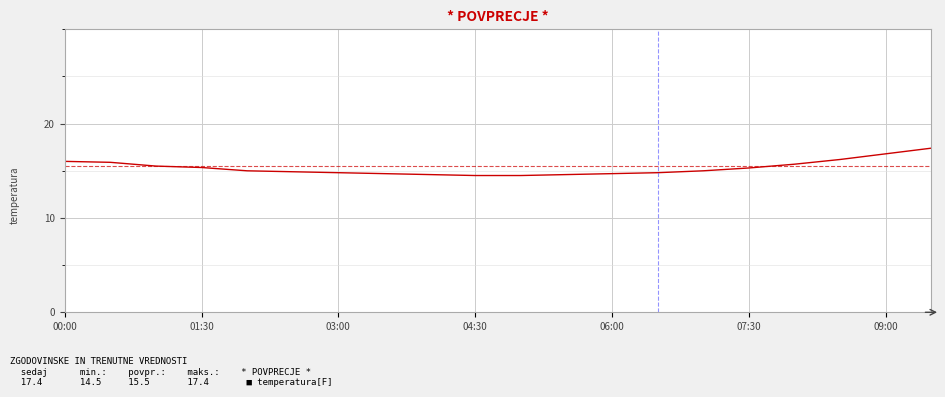

What is the maximum value shown in the chart?

17.4